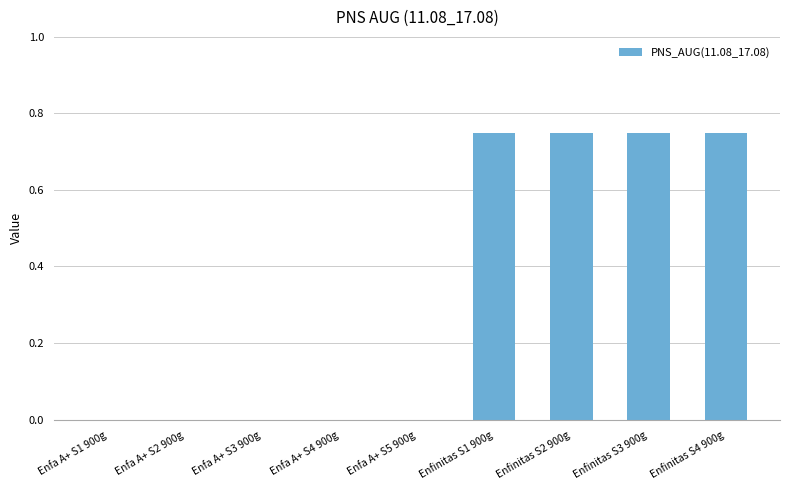

The value at Enfinitas S3 900g is 0.4. True or false?

False